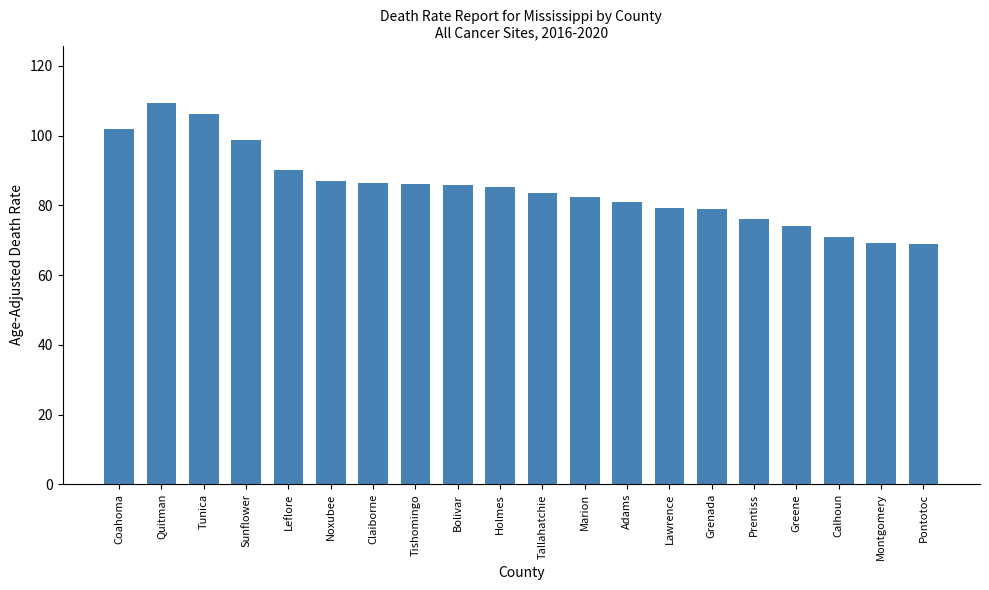

What is the difference between the values at Noxubee and Pontotoc?

18.1